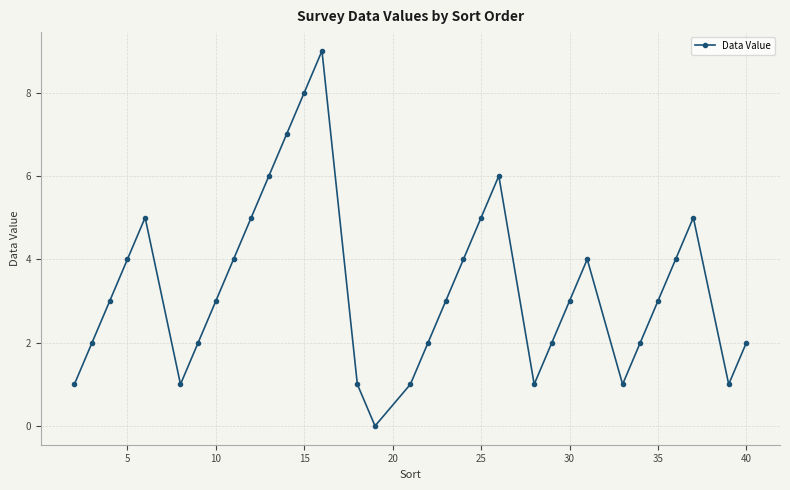

What is the value of the 18th point from the left?

2